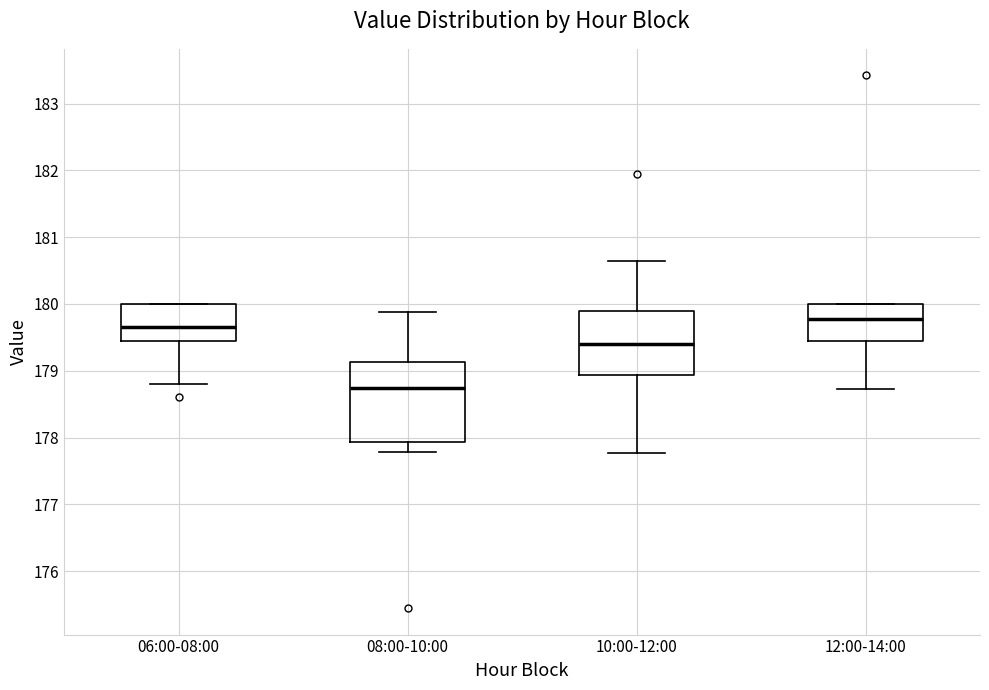

Where does the lower whisker of the box for 12:00-14:00 end on the y-axis? The values are not printed on the chart, so give them approximately, as read against the axis.

178.7